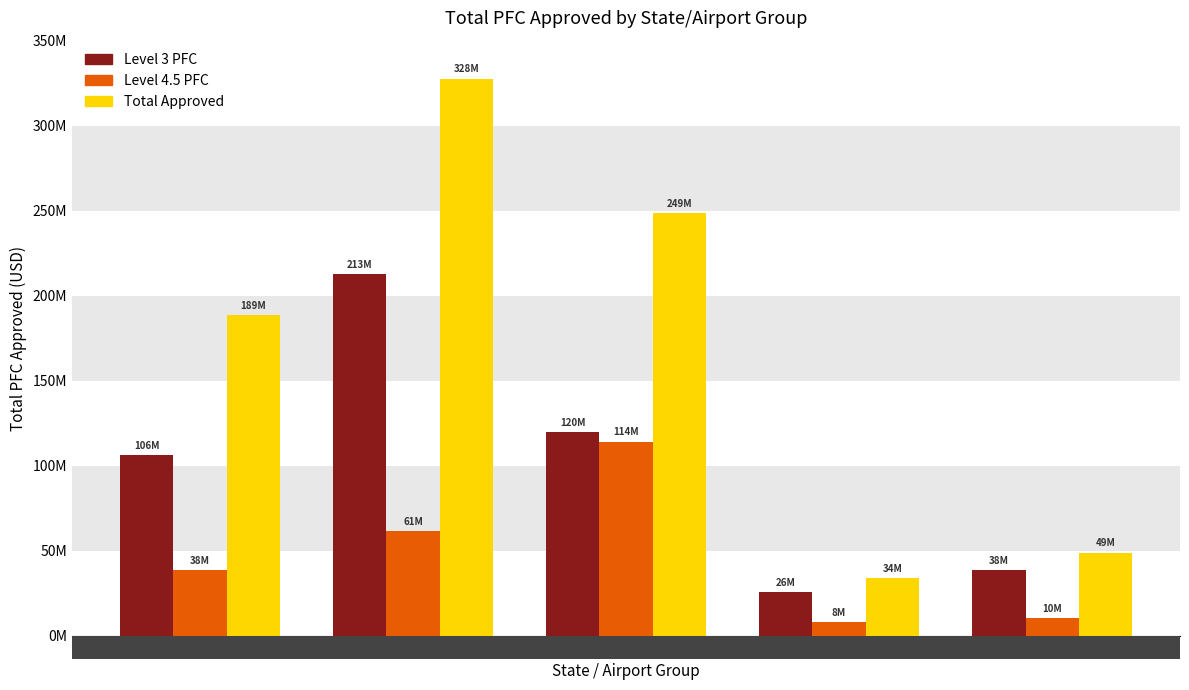

What are all the series names shown in the legend?

Level 3 PFC, Level 4.5 PFC, Total Approved